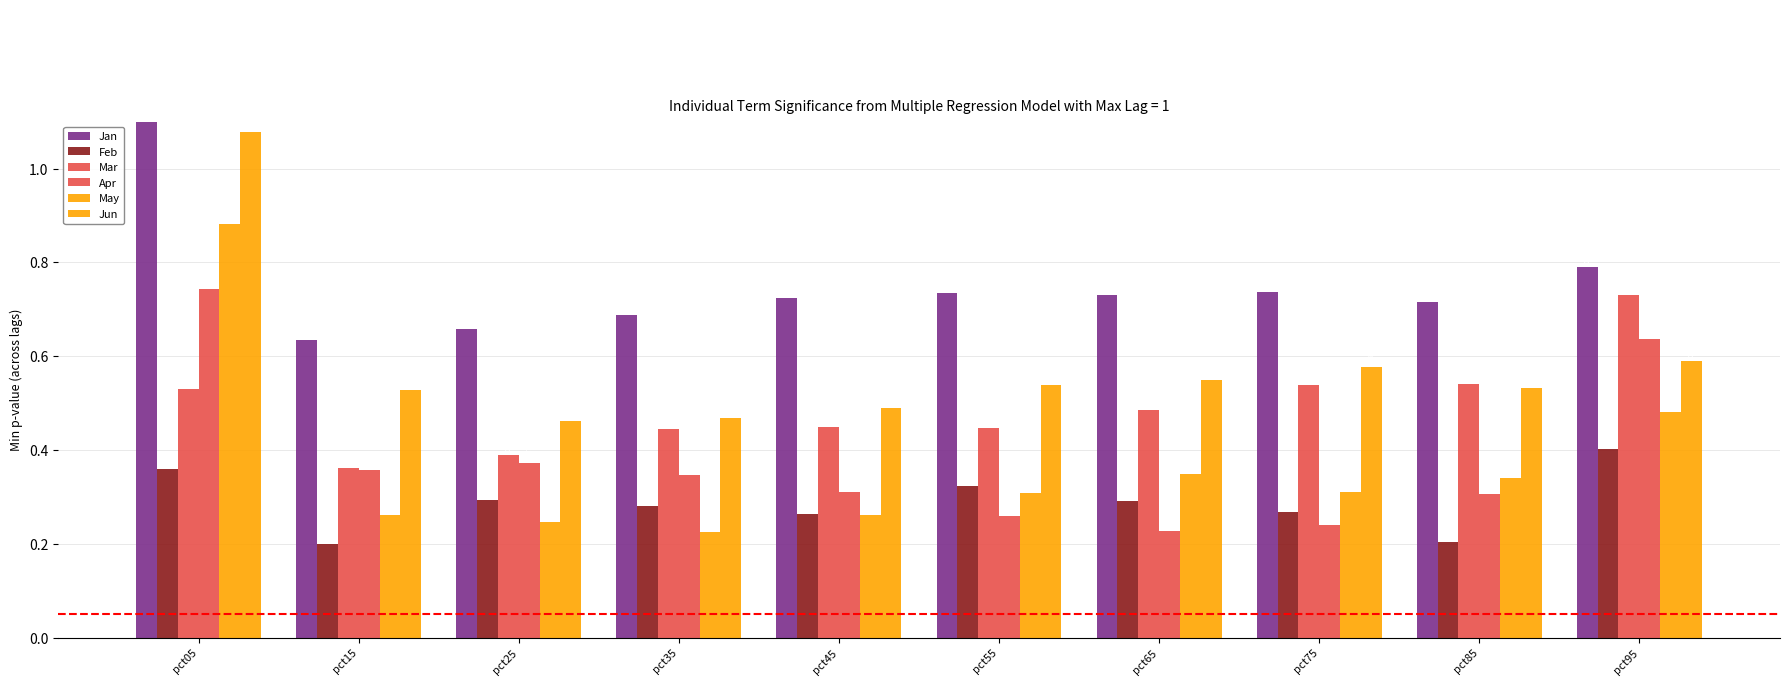

What is the value of the Mar bar at the 8th from the left?

0.5